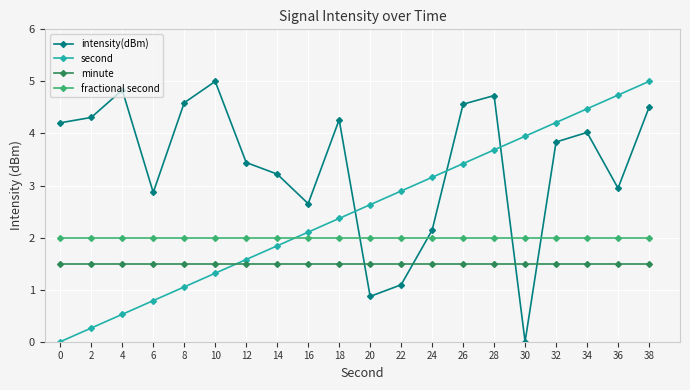

At how many categories does at least one series exceed 3?

16